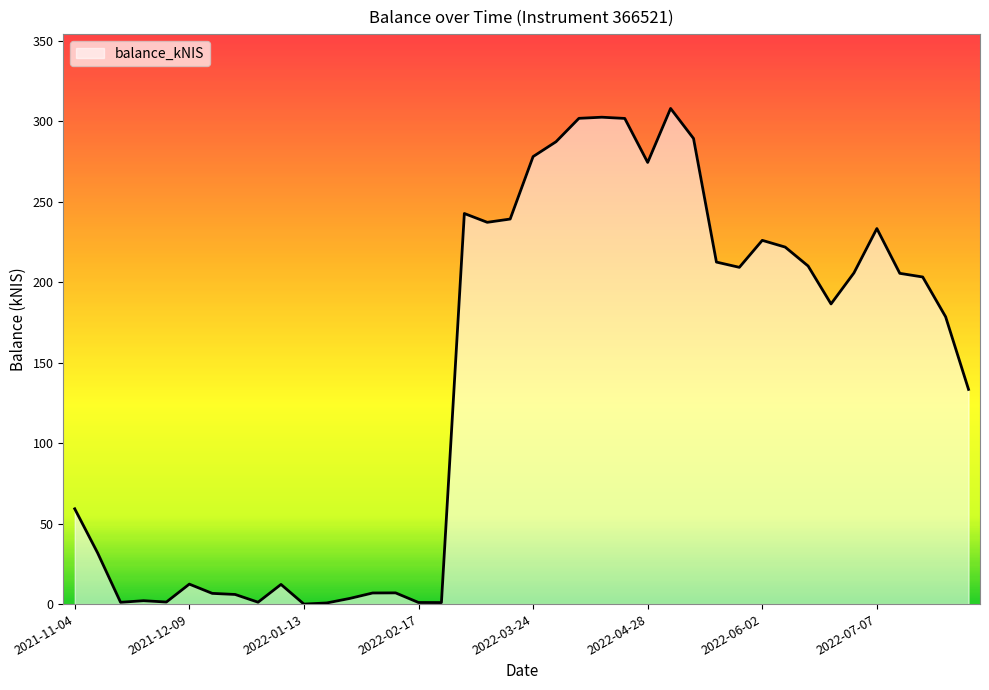

How many lines are shown in the chart?

1